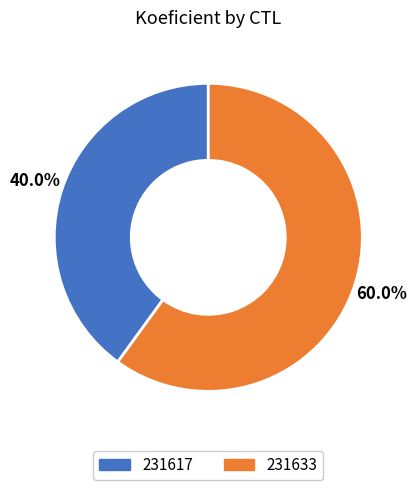

To the nearest percent, what is the difference between the largest and smallest slice percentages?

20%